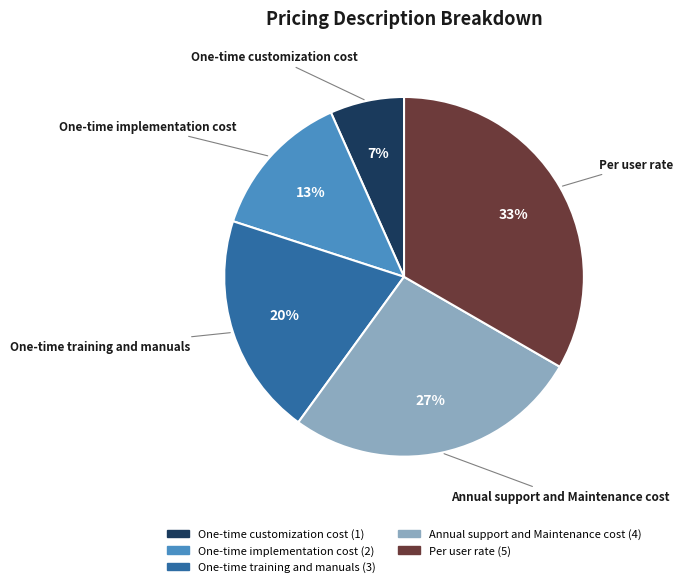

What is the ratio of the value at One-time customization cost to the value at One-time training and manuals?

0.3